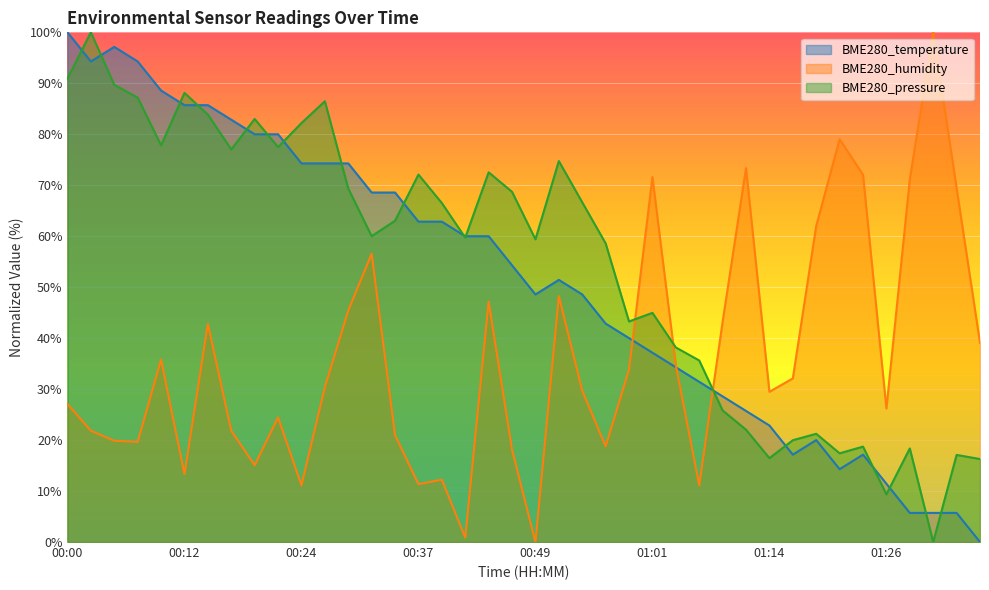

Is the value of BME280_humidity at 00:29 greater than the value of BME280_pressure at 00:34?

No